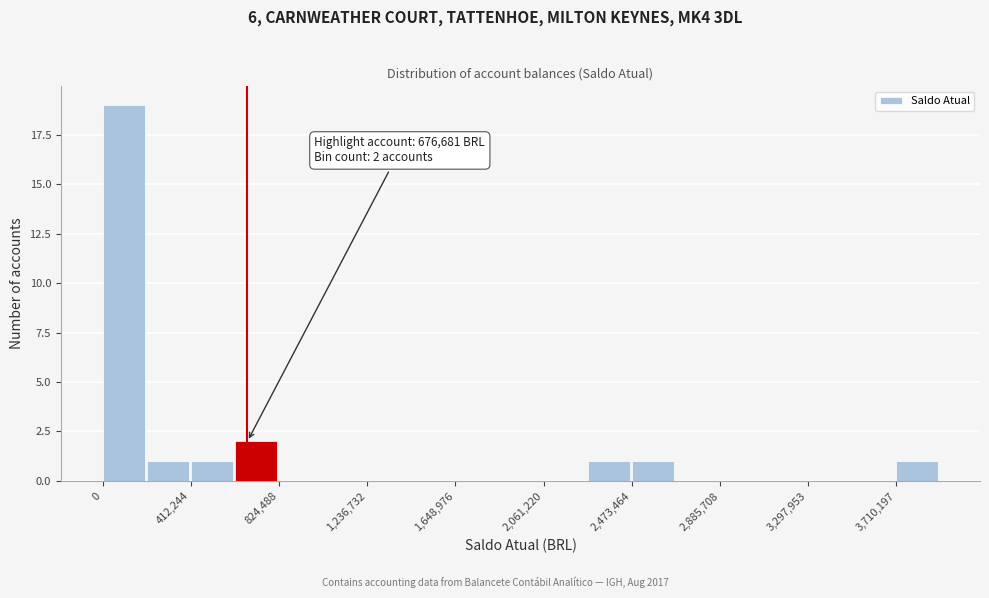

Which range on the x-axis has the tallest bar?

0 to 200000